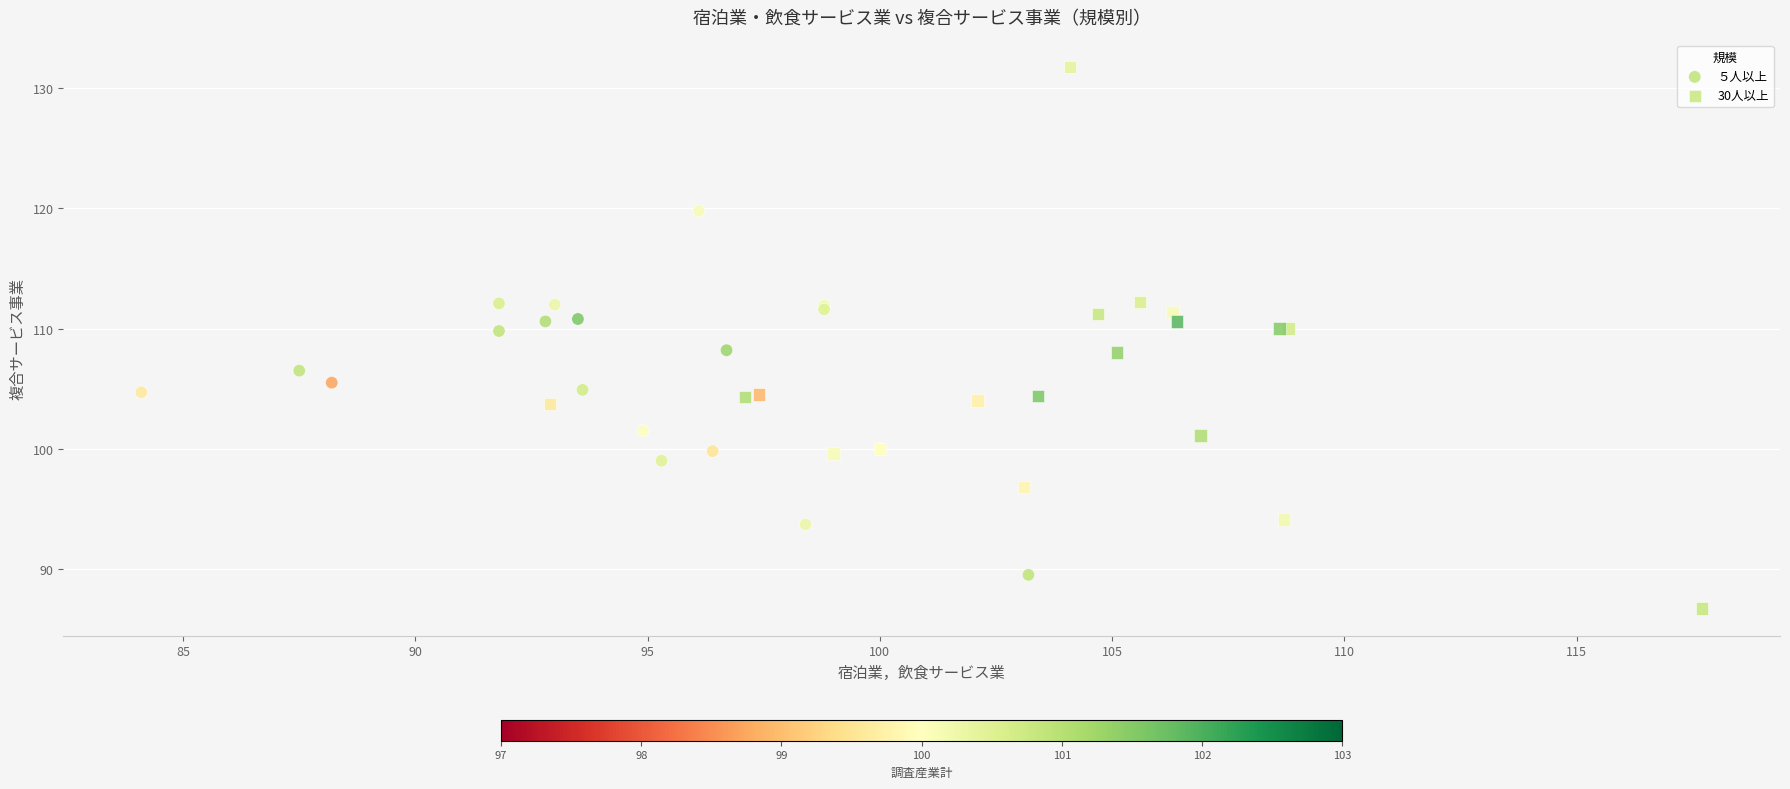

Which series reaches the maximum Y coordinate?

30人以上